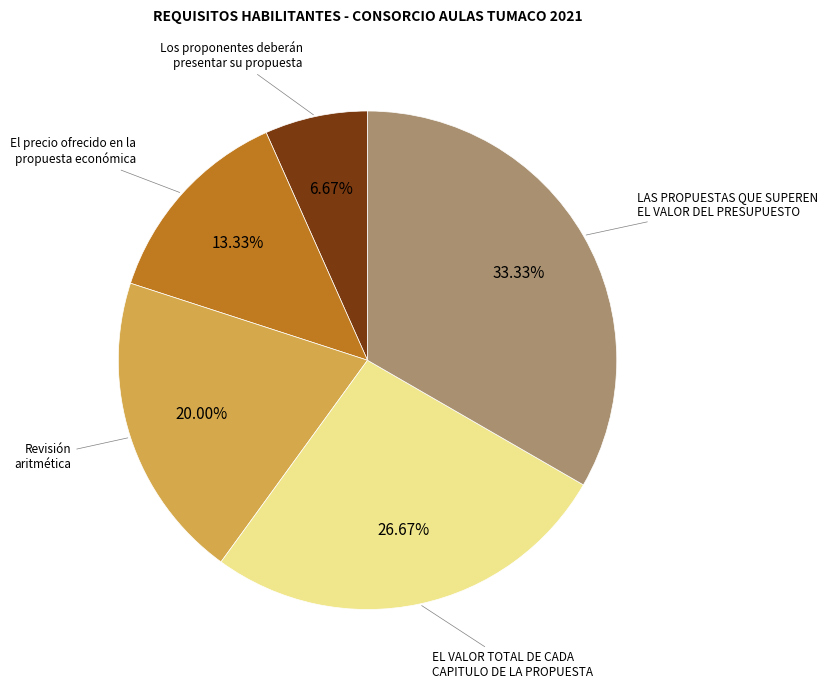

Does any single category account for the majority?

No